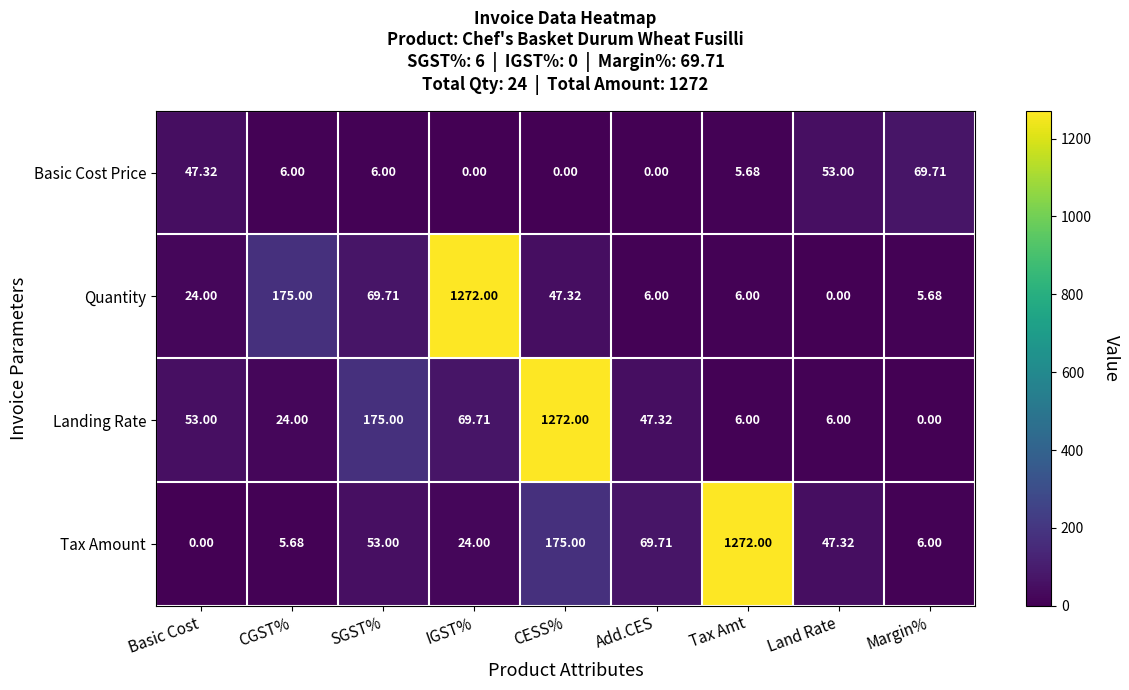

At which category is the sum across all series the highest?

CESS%